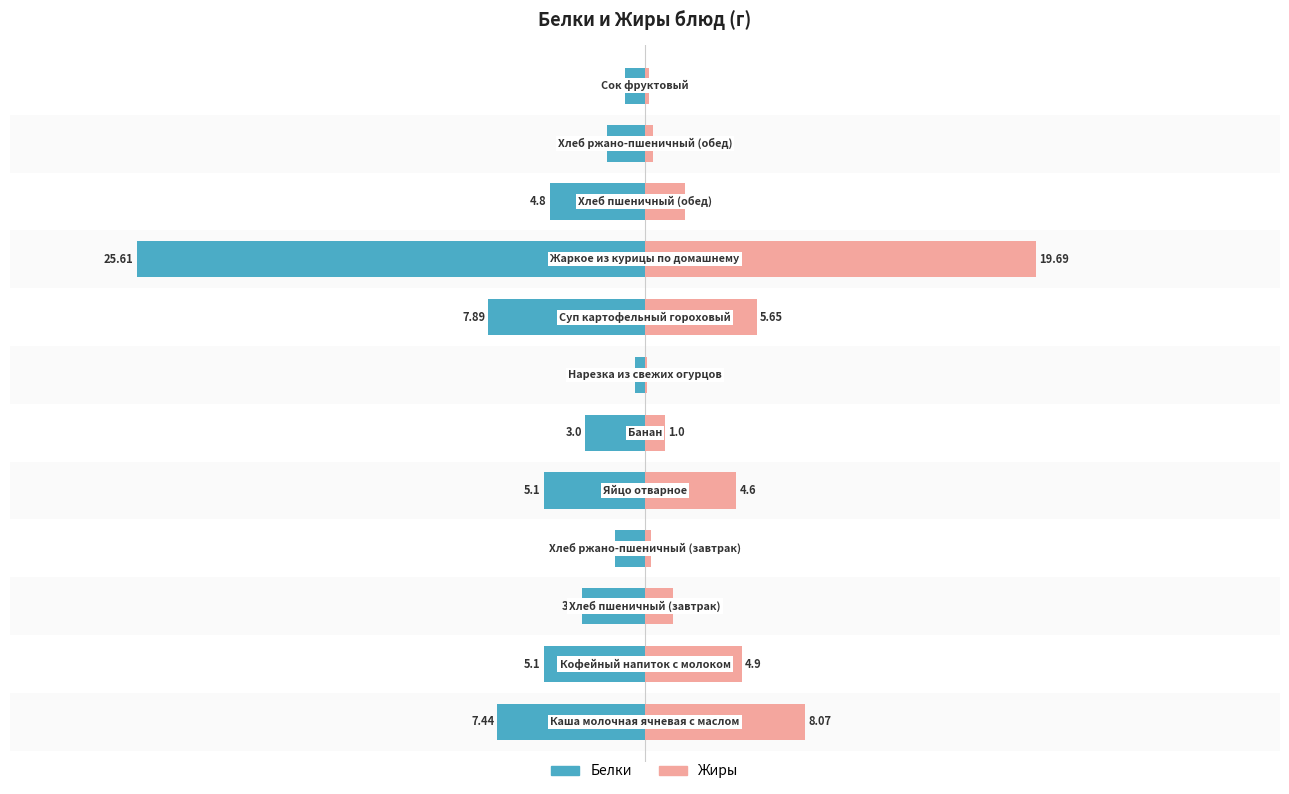

Are the bars grouped side by side (vs. stacked)?

Yes